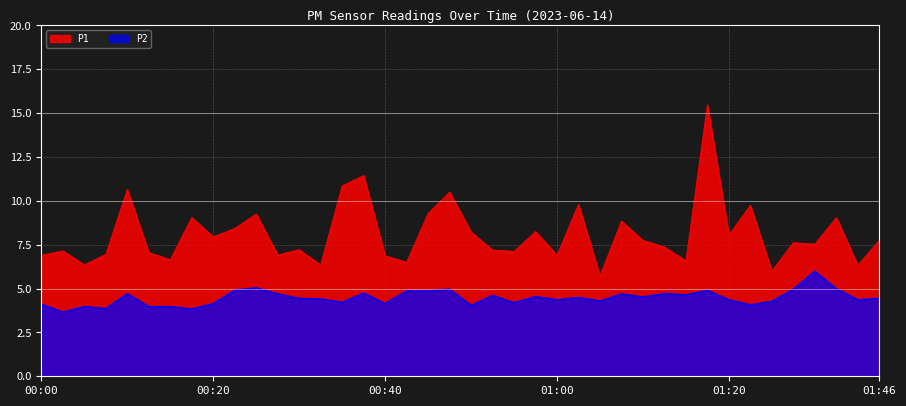

The value of P2 at 00:17 is 3.9. True or false?

True